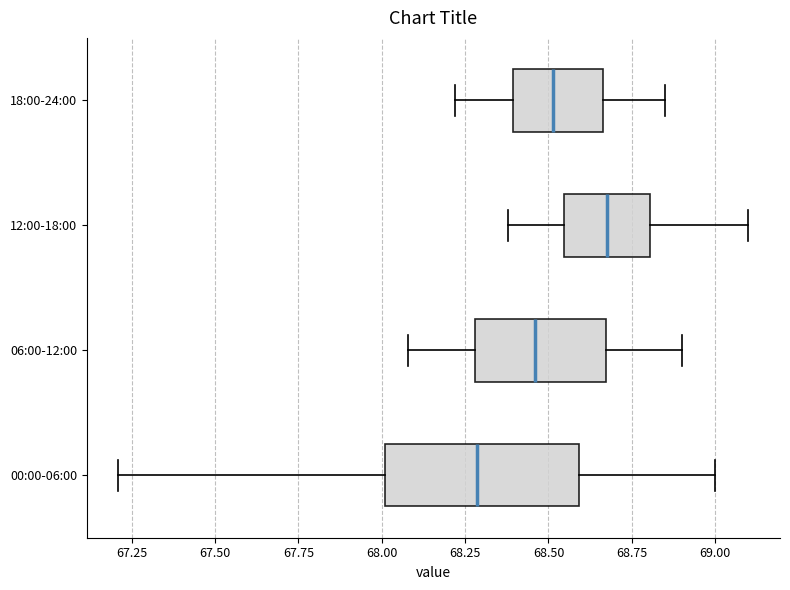

Reading bottom to top, transcribe this box plot: for each box, give where its median line is, the range the box spans, and where its two whiskers end, as read against the x-axis. The values are not printed on the chart, so give them approximately, as read against the axis.

00:00-06:00: median 68.30, box 68.00 to 68.60, whiskers 67.20 to 69.00
06:00-12:00: median 68.45, box 68.30 to 68.65, whiskers 68.10 to 68.90
12:00-18:00: median 68.70, box 68.55 to 68.80, whiskers 68.40 to 69.10
18:00-24:00: median 68.50, box 68.40 to 68.65, whiskers 68.20 to 68.85